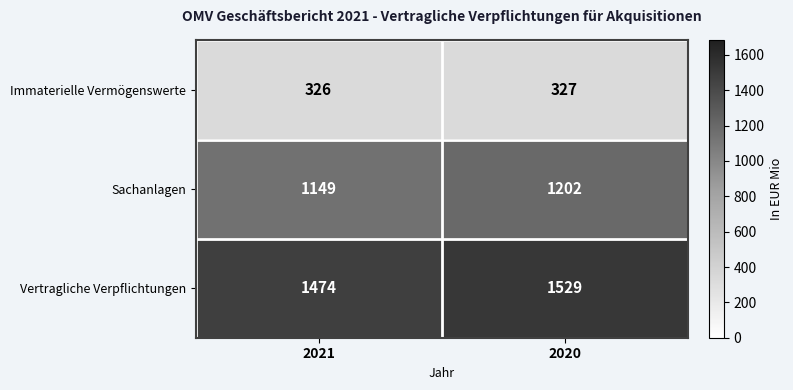

Reading right to left, what are all the values shown in this chart?

Immaterielle Vermögenswerte: 2020=327	2021=326
Sachanlagen: 2020=1202	2021=1149
Vertragliche Verpflichtungen: 2020=1529	2021=1474